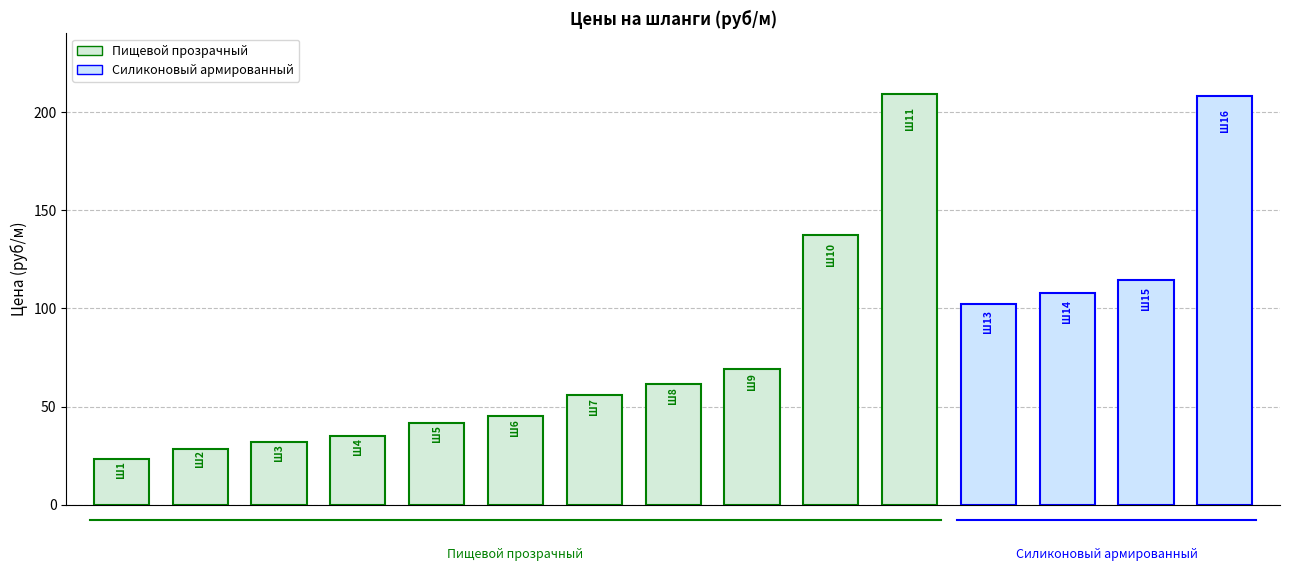

What is the maximum value shown in the chart?

209.0